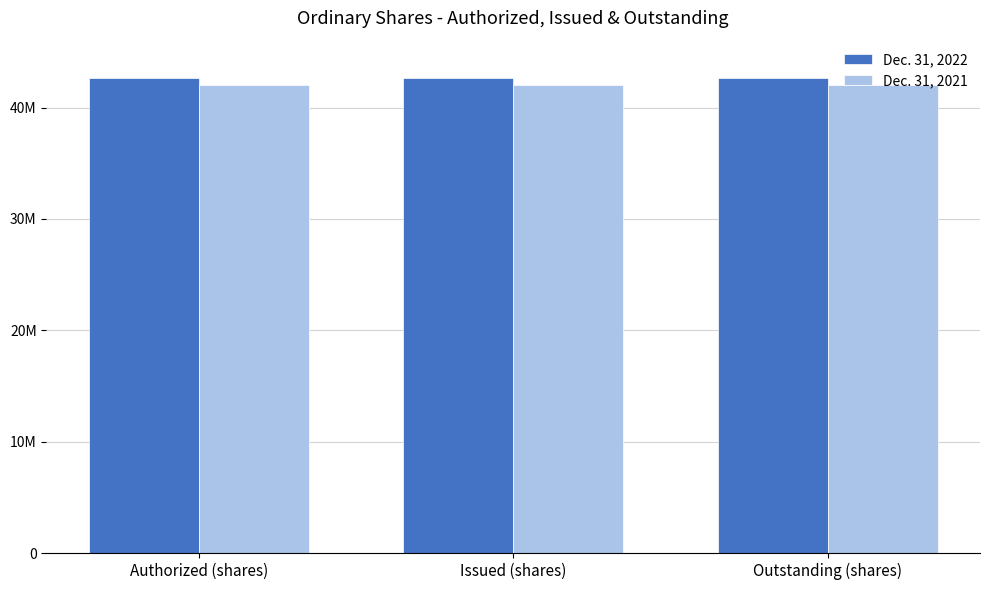

What are all the series names shown in the legend?

Dec. 31, 2022, Dec. 31, 2021